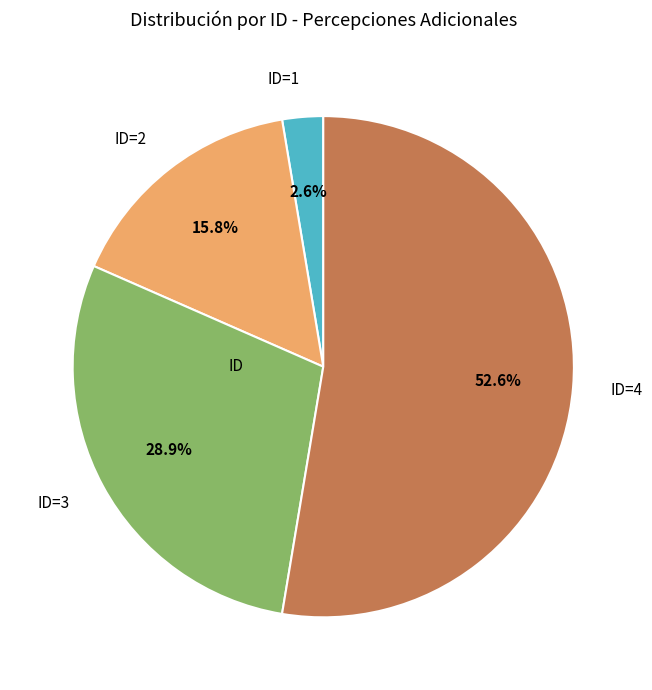

Is there any slice that represents more than half of the pie?

Yes